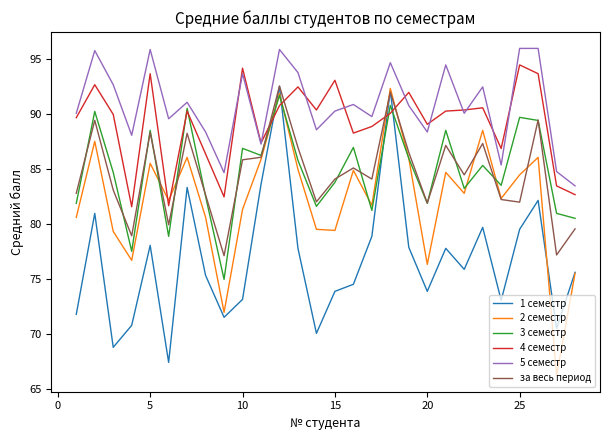

What is the highest value of the за весь период series?

92.6